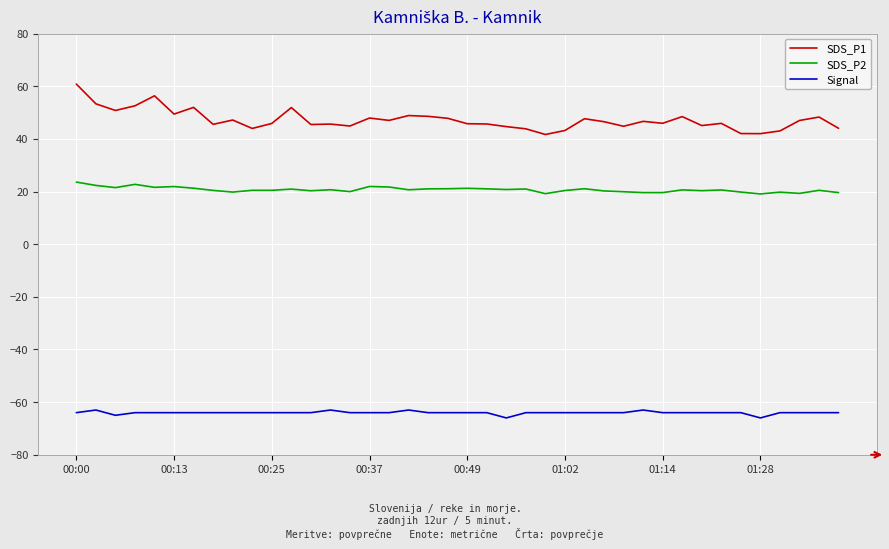

What is the difference between the maximum and minimum values in the SDS_P1 series?

19.2